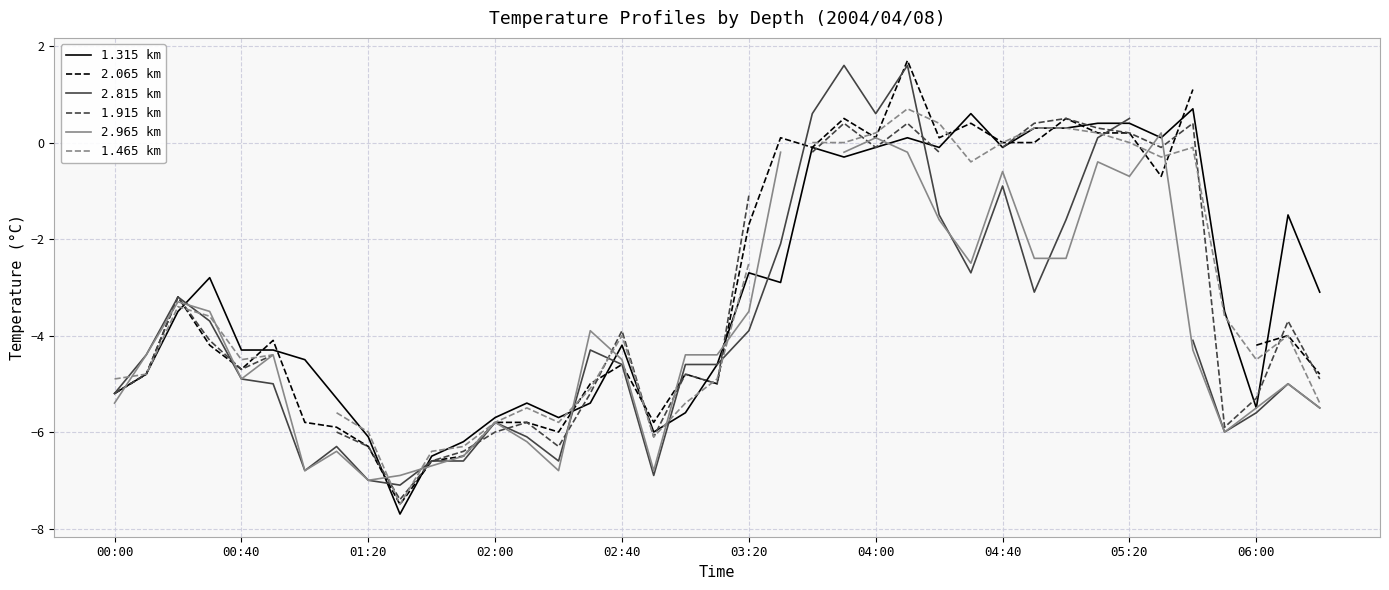

Is this an area chart (filled region under the line)?

No